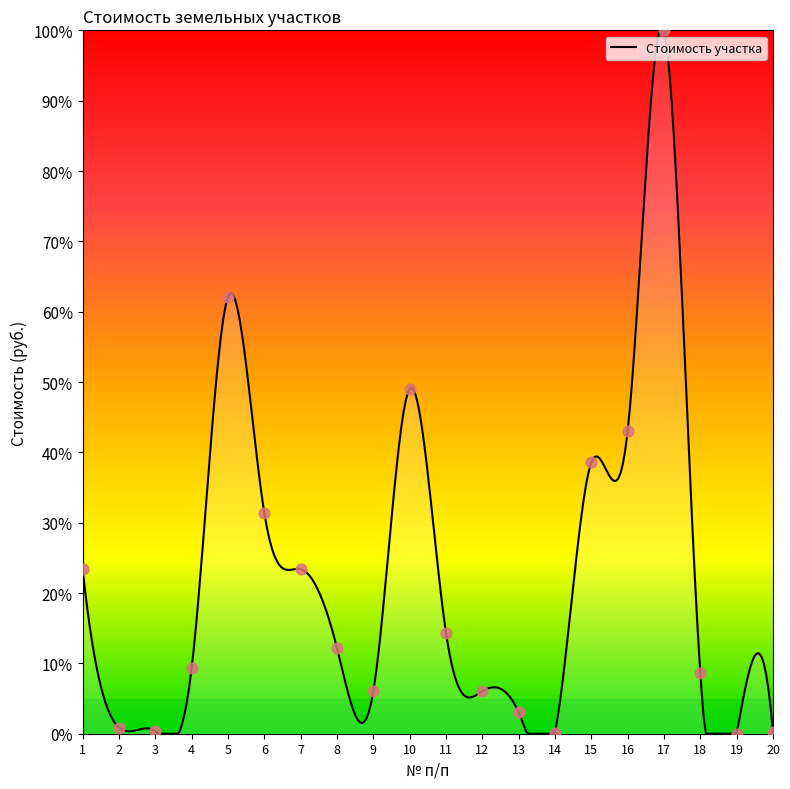

What is the change in value from 3 to 16?

+42.6